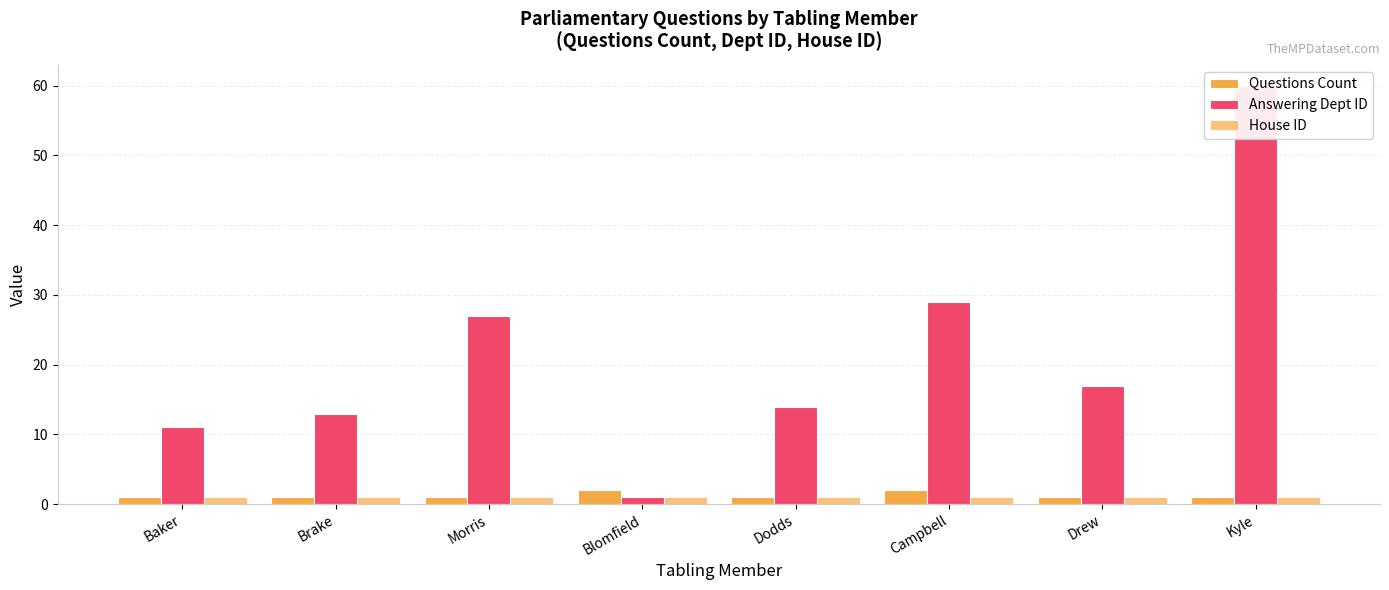

At which category does the chart reach its peak across all series?

Kyle